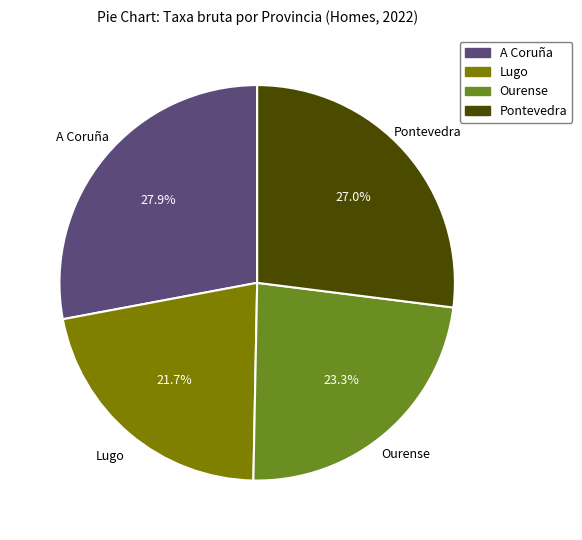

Does any single category account for the majority?

No